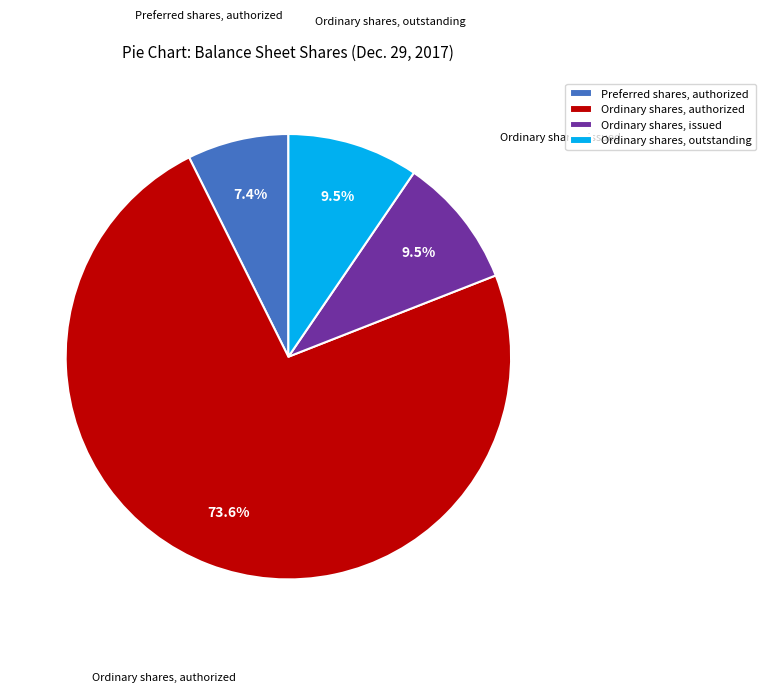

True or false: Ordinary shares, issued accounts for 24% of the total.

False